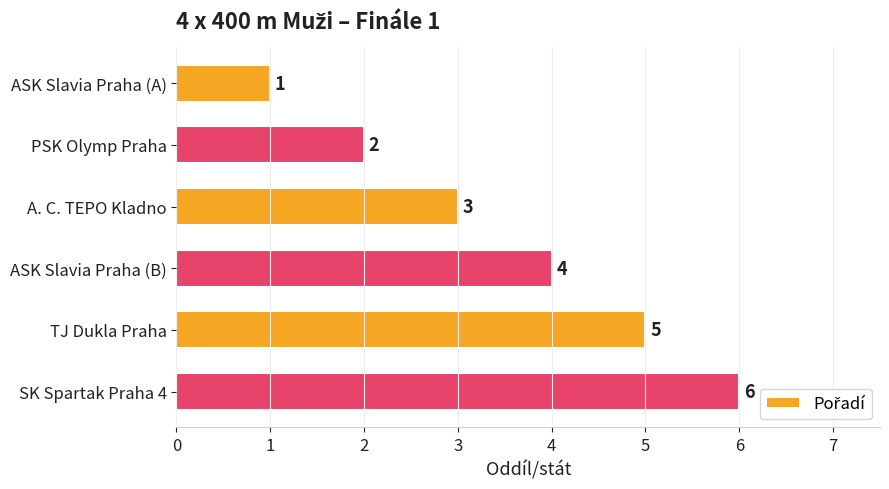

The chart shows a value of 4 at ASK Slavia Praha (B). True or false?

True